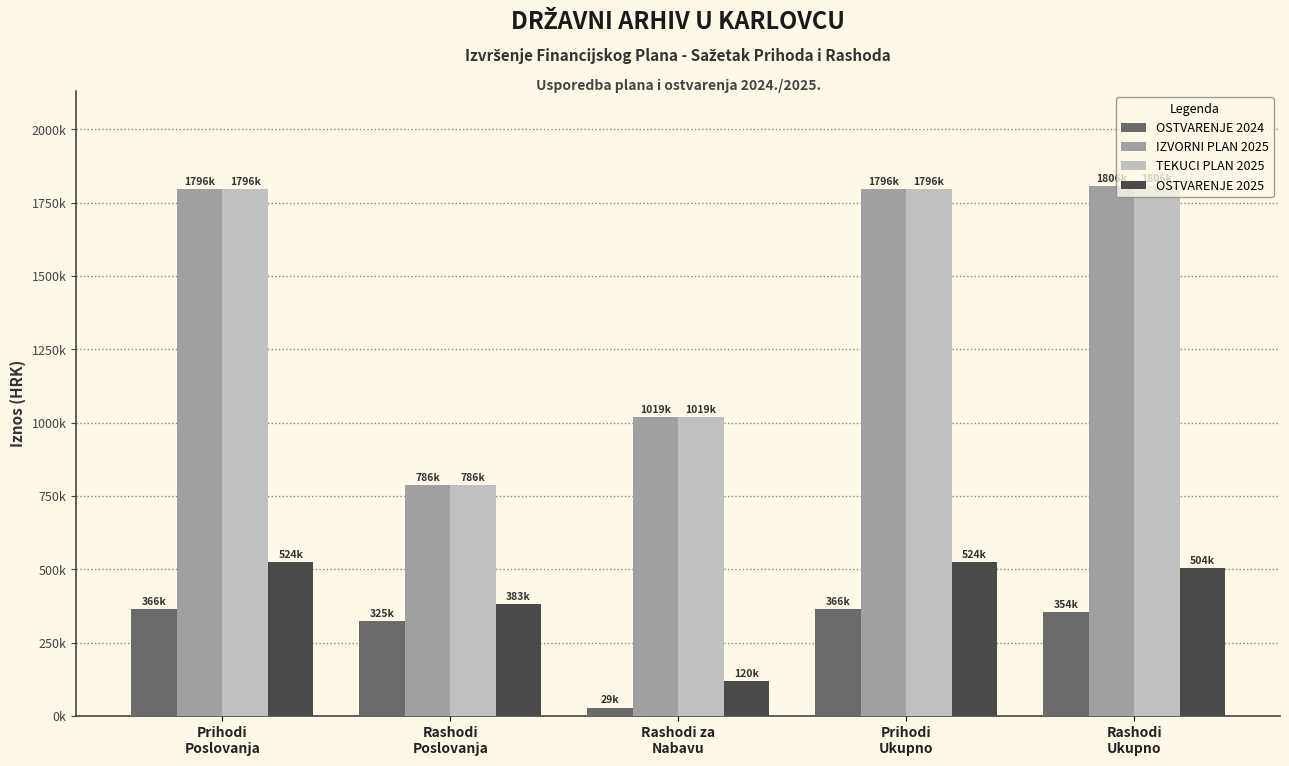

Does the chart contain any negative values?

No